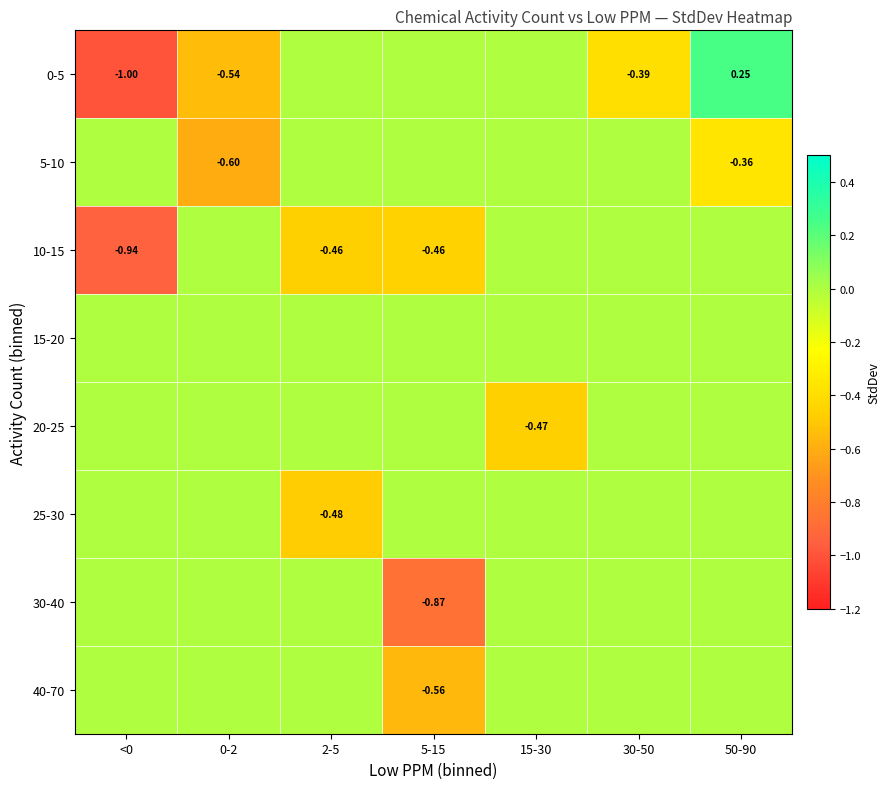

At 2-5, list the series in order from largest to smallest.

0-5, 5-10, 15-20, 20-25, 30-40, 40-70, 10-15, 25-30